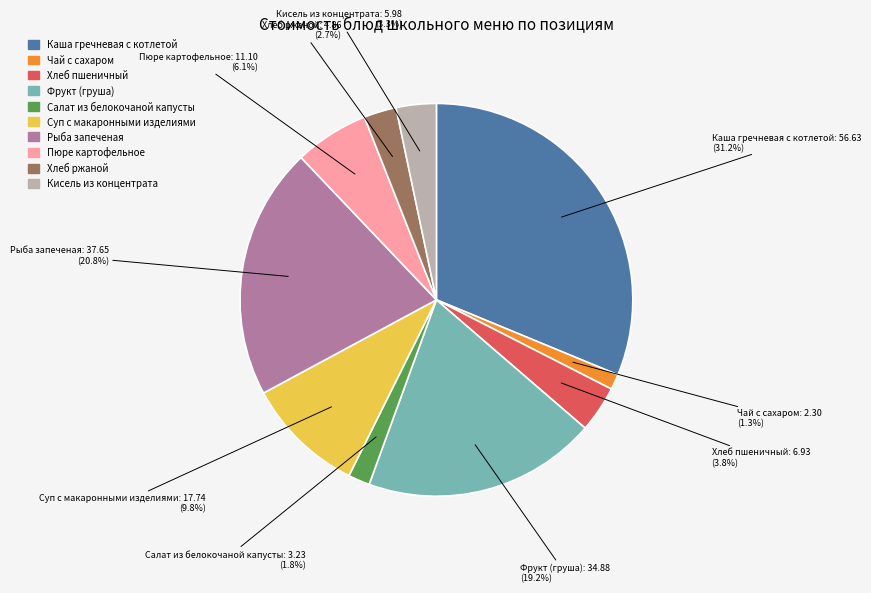

Is the sum of Фрукт (груша) and Кисель из концентрата greater than half?

No